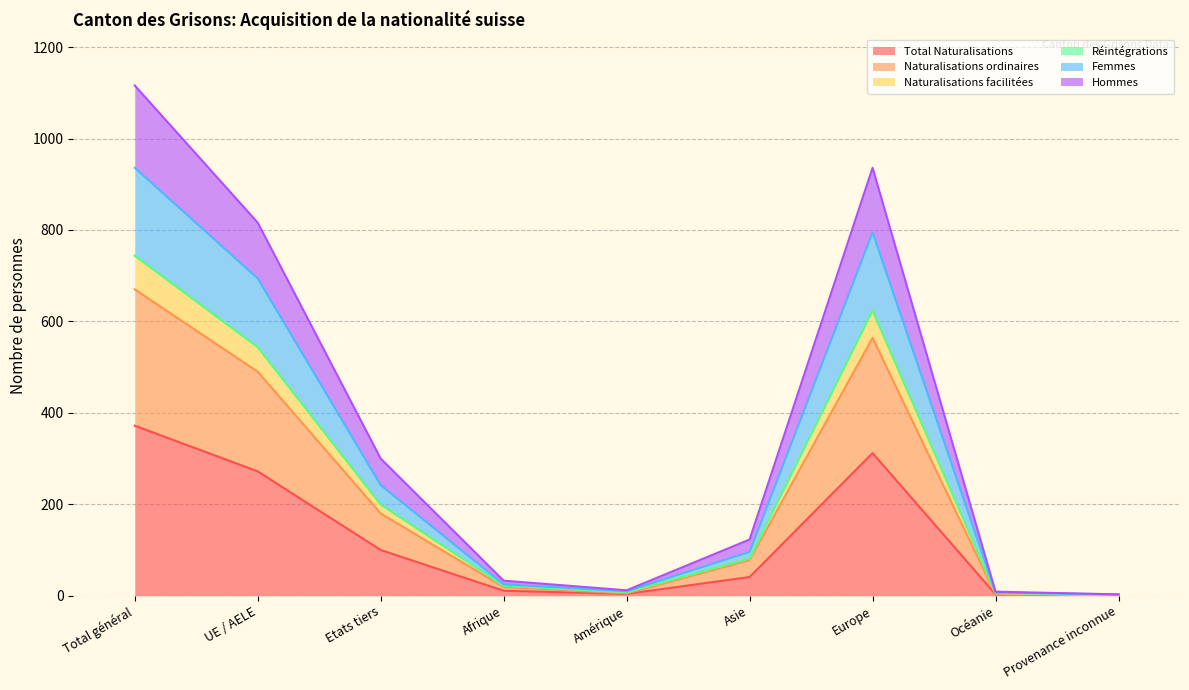

True or false: Naturalisations facilitées has a value of 43 at Afrique.

False